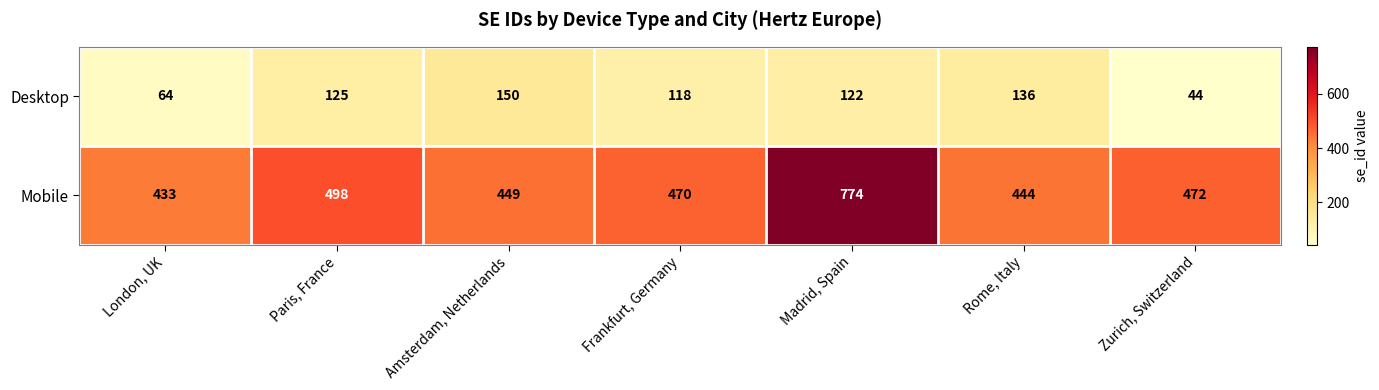

At which label does Mobile first exceed 470?

Paris, France